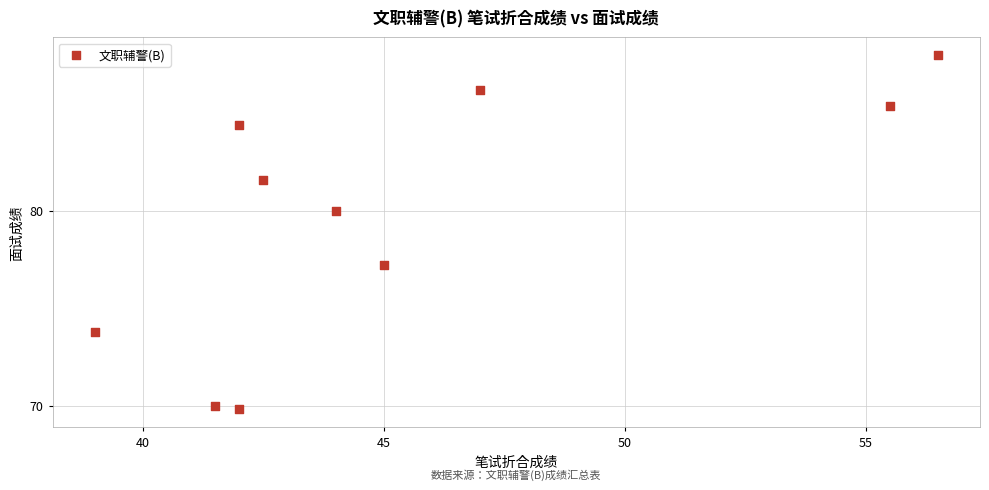

What is the average X value?

45.5